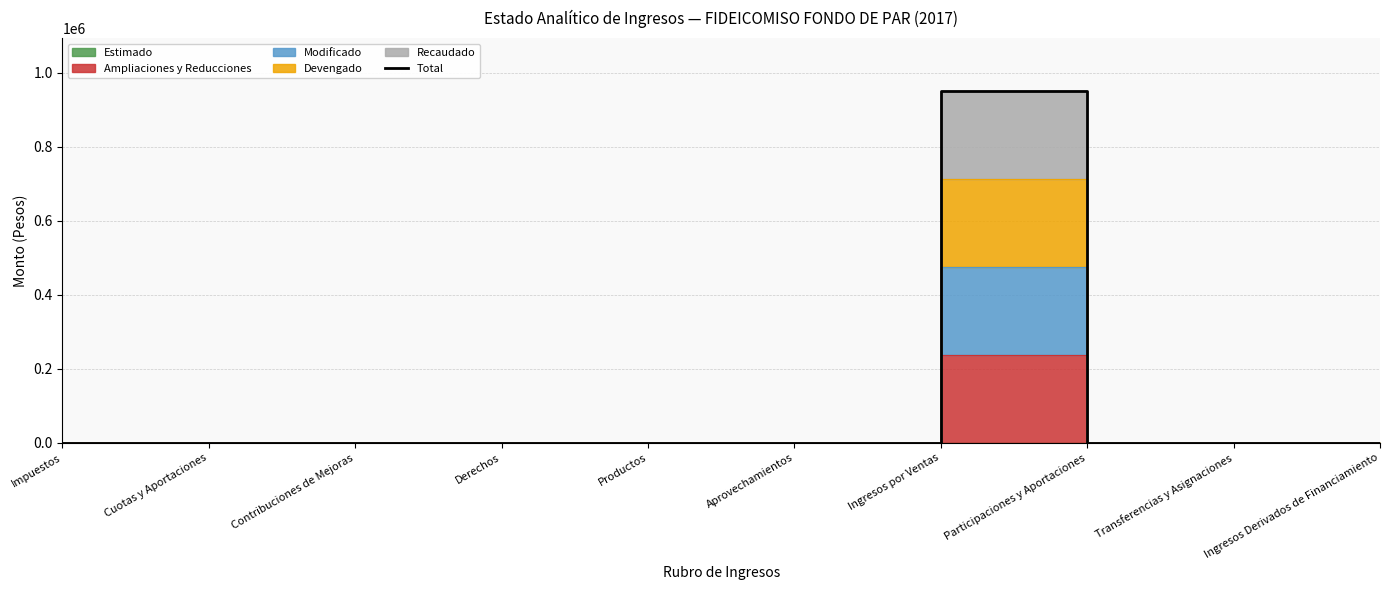

Is it true that the value at Impuestos is -629621.7?

False